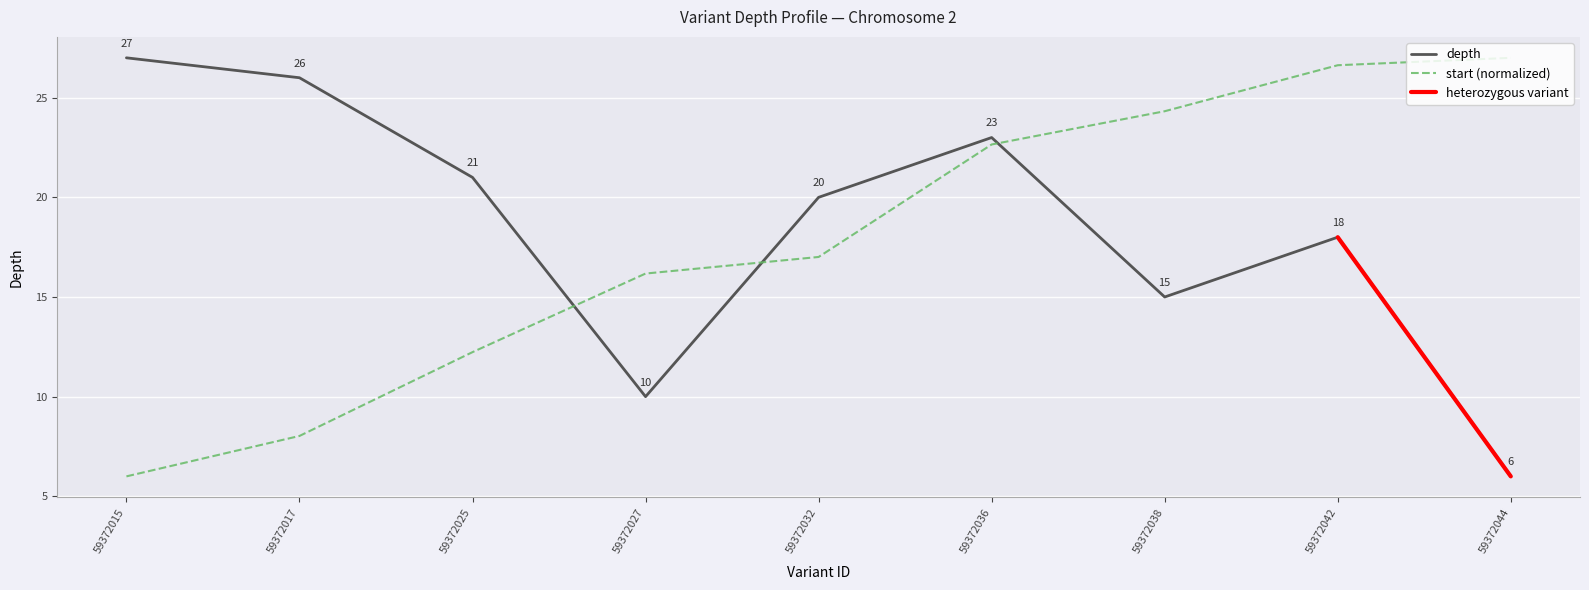

List the series in order of their overall mean, lowest first.

start, depth